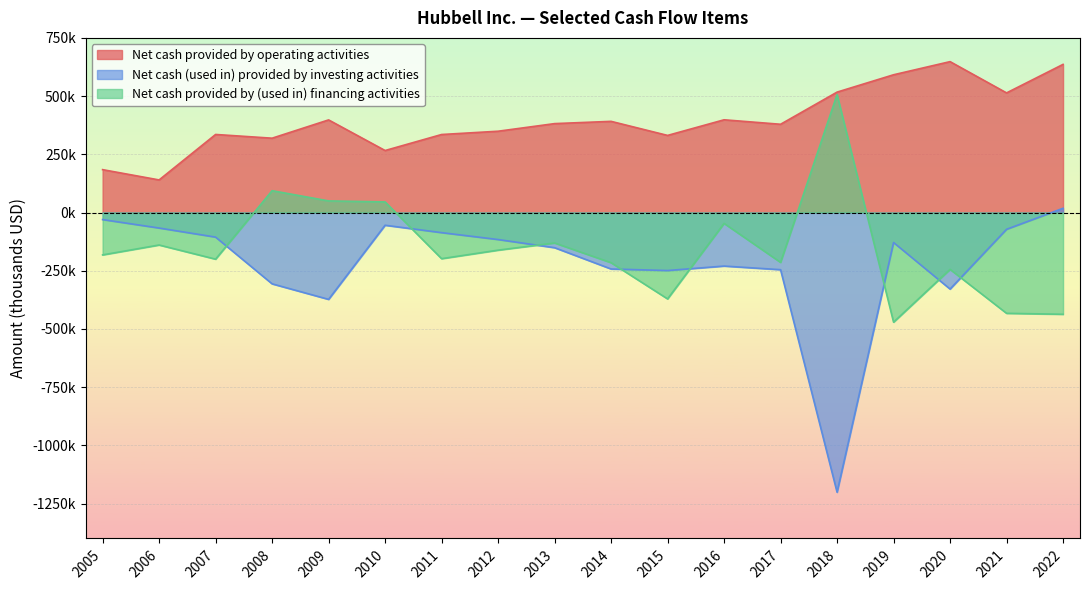

Which category has the highest value across all series?

2020